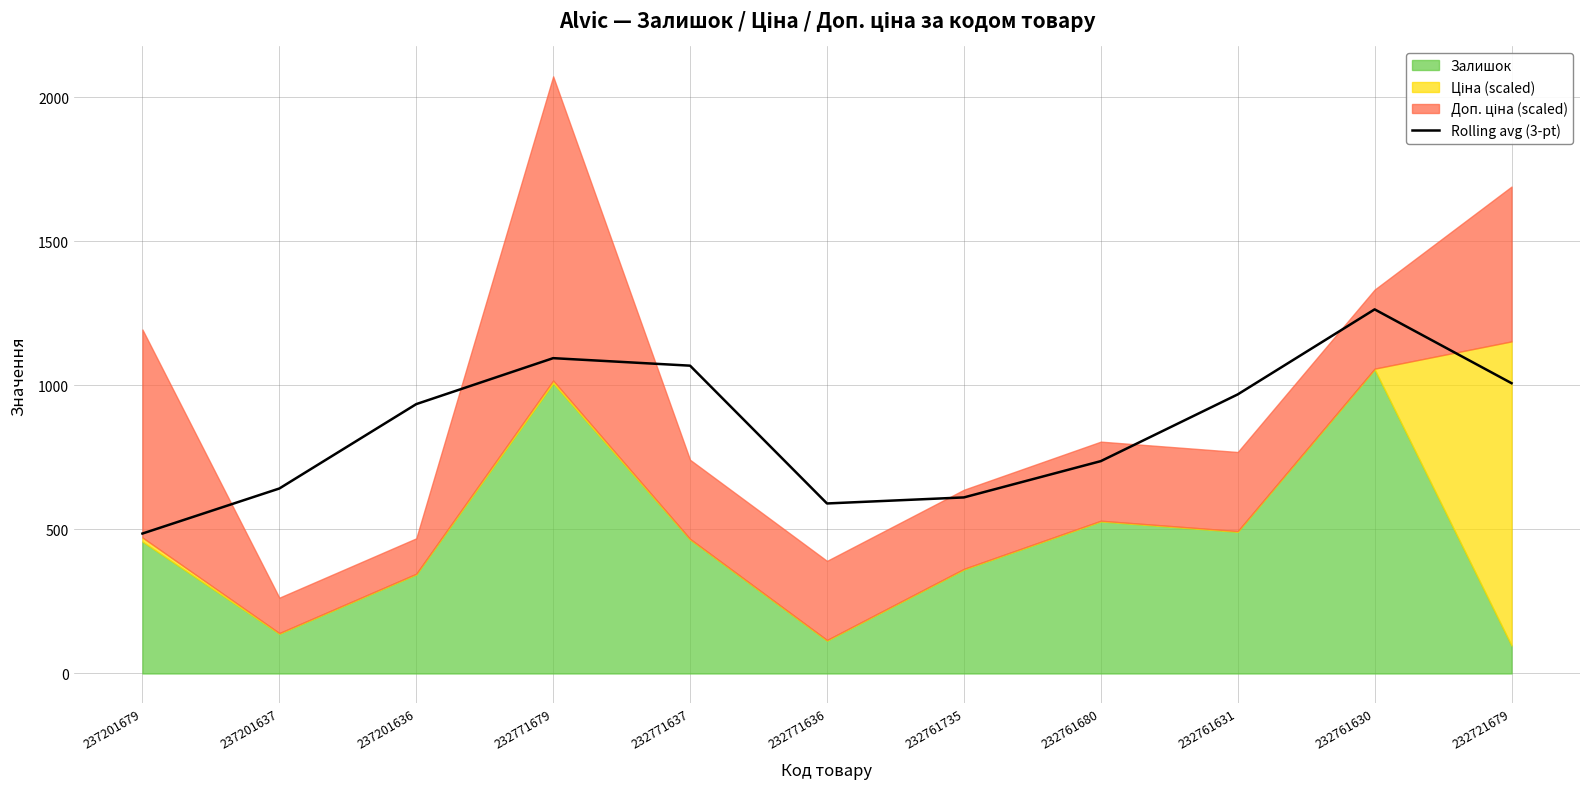

What is the difference between the maximum and minimum values?

778.3